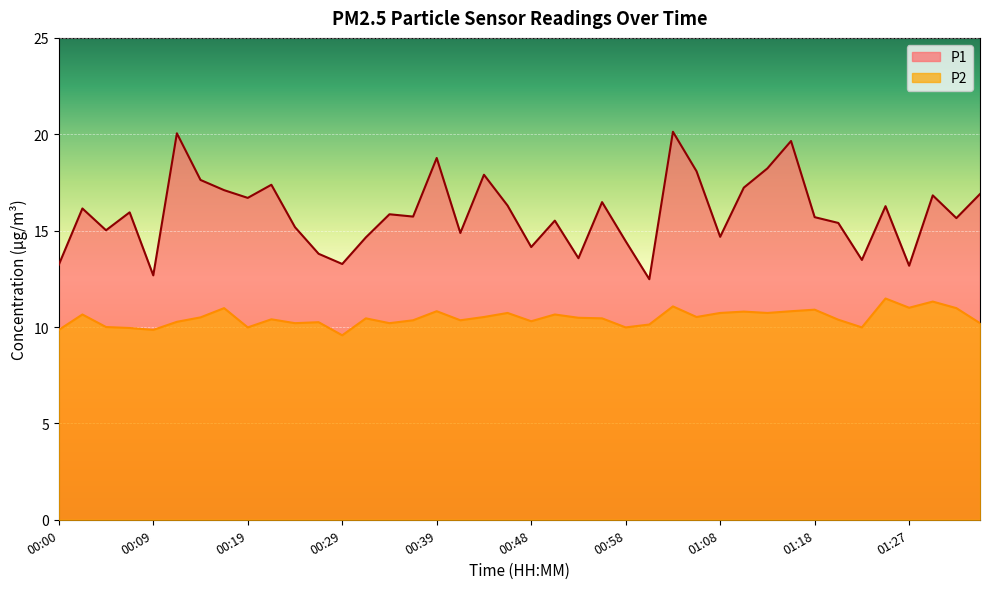

What is the minimum value for P1?

12.5